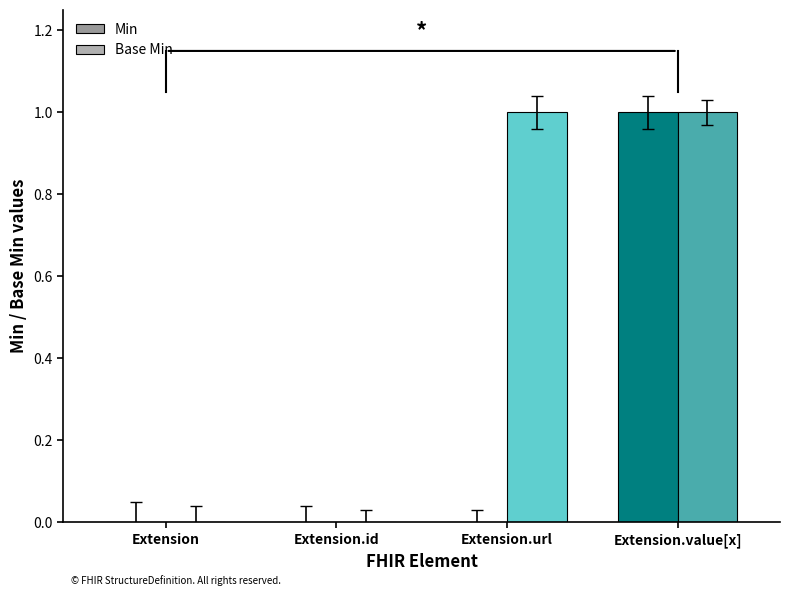

How many distinct data groups are displayed?

2